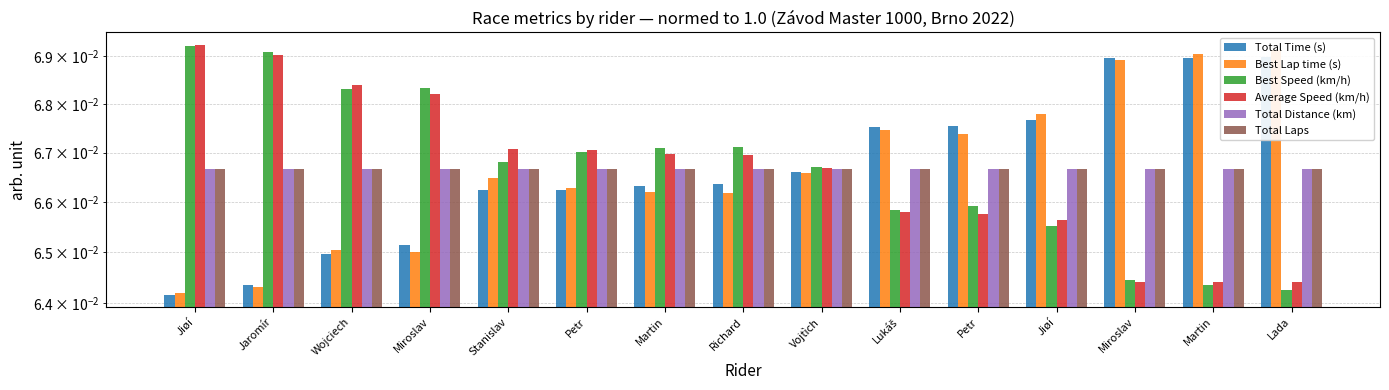

Reading right to left, what are all the values shown in this chart?

Total Time (s): Lada=0.1	Martin=0.1	Miroslav=0.1	Jiøí=0.1	Petr=0.1	Lukáš=0.1	Vojtìch=0.1	Richard=0.1	Martin=0.1	Petr=0.1	Stanislav=0.1	Miroslav=0.1	Wojciech=0.1	Jaromír=0.1	Jiøí=0.1
Best Lap time (s): Lada=0.1	Martin=0.1	Miroslav=0.1	Jiøí=0.1	Petr=0.1	Lukáš=0.1	Vojtìch=0.1	Richard=0.1	Martin=0.1	Petr=0.1	Stanislav=0.1	Miroslav=0.1	Wojciech=0.1	Jaromír=0.1	Jiøí=0.1
Best Speed (km/h): Lada=0.1	Martin=0.1	Miroslav=0.1	Jiøí=0.1	Petr=0.1	Lukáš=0.1	Vojtìch=0.1	Richard=0.1	Martin=0.1	Petr=0.1	Stanislav=0.1	Miroslav=0.1	Wojciech=0.1	Jaromír=0.1	Jiøí=0.1
Average Speed (km/h): Lada=0.1	Martin=0.1	Miroslav=0.1	Jiøí=0.1	Petr=0.1	Lukáš=0.1	Vojtìch=0.1	Richard=0.1	Martin=0.1	Petr=0.1	Stanislav=0.1	Miroslav=0.1	Wojciech=0.1	Jaromír=0.1	Jiøí=0.1
Total Distance (km): Lada=0.1	Martin=0.1	Miroslav=0.1	Jiøí=0.1	Petr=0.1	Lukáš=0.1	Vojtìch=0.1	Richard=0.1	Martin=0.1	Petr=0.1	Stanislav=0.1	Miroslav=0.1	Wojciech=0.1	Jaromír=0.1	Jiøí=0.1
Total Laps: Lada=0.1	Martin=0.1	Miroslav=0.1	Jiøí=0.1	Petr=0.1	Lukáš=0.1	Vojtìch=0.1	Richard=0.1	Martin=0.1	Petr=0.1	Stanislav=0.1	Miroslav=0.1	Wojciech=0.1	Jaromír=0.1	Jiøí=0.1